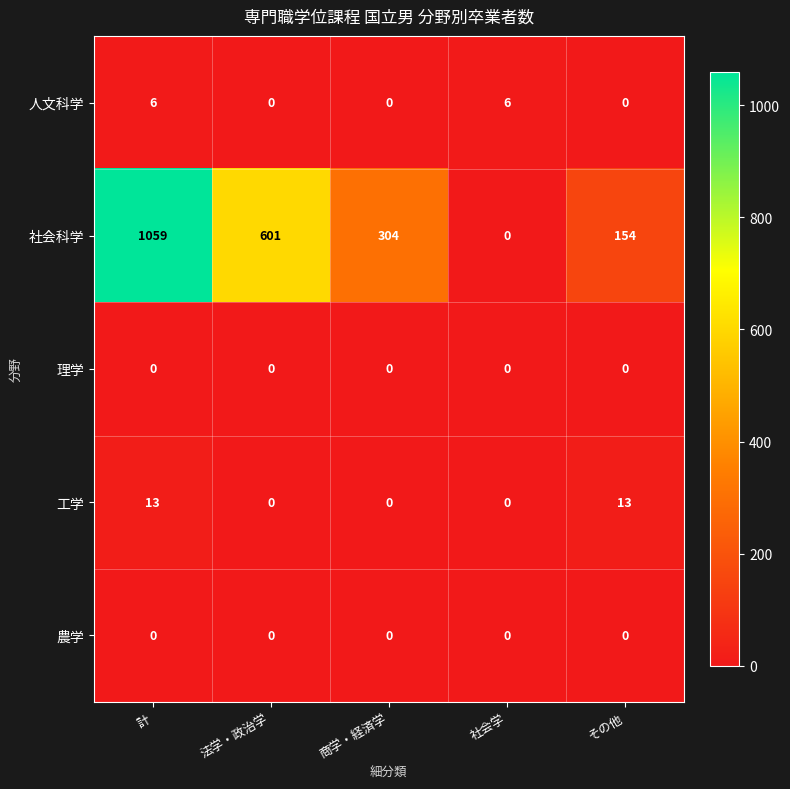

Count the number of data series in this chart.

5